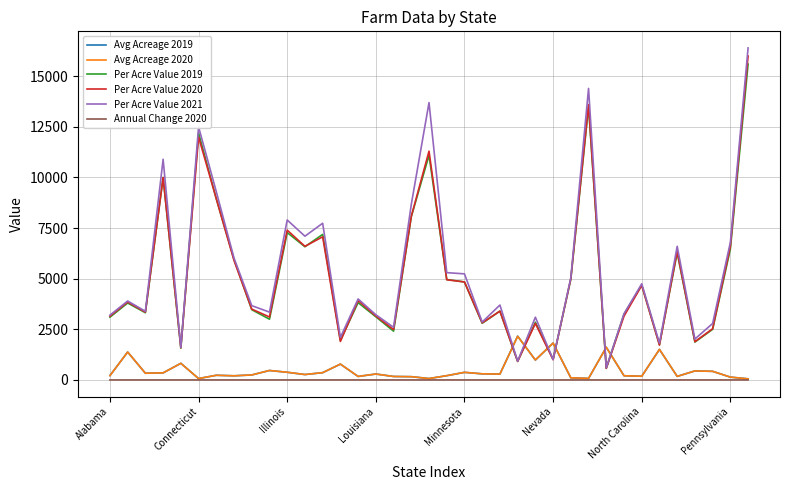

True or false: Per Acre Value 2019 and Annual Change 2020 intersect in this chart.

False